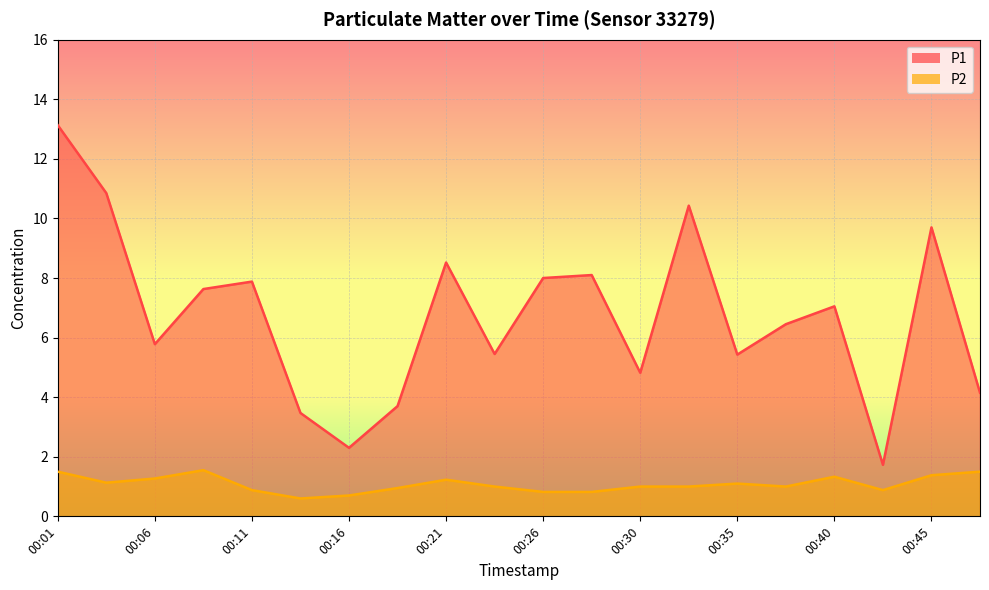

True or false: P2 and P1 intersect in this chart.

False